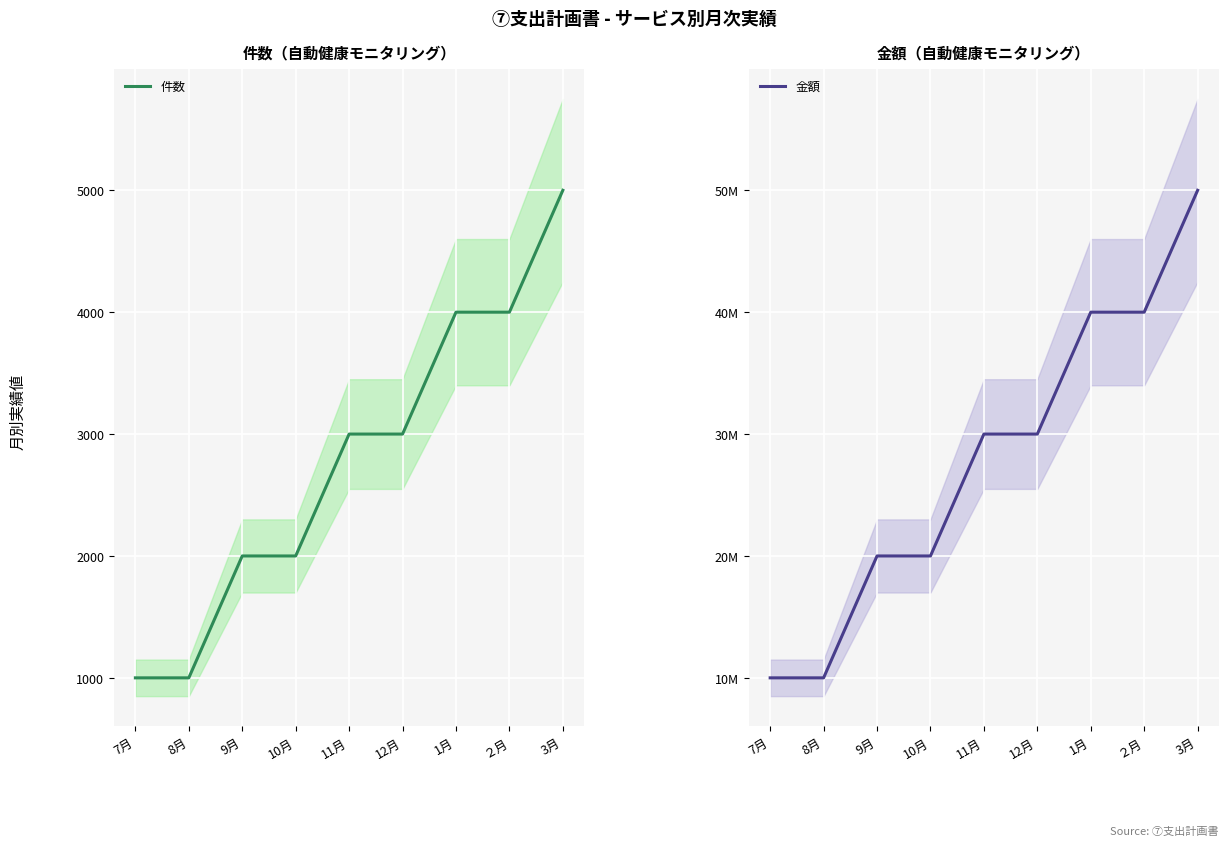

What is the sum of the 件数 values at 1月 and 7月?

5000